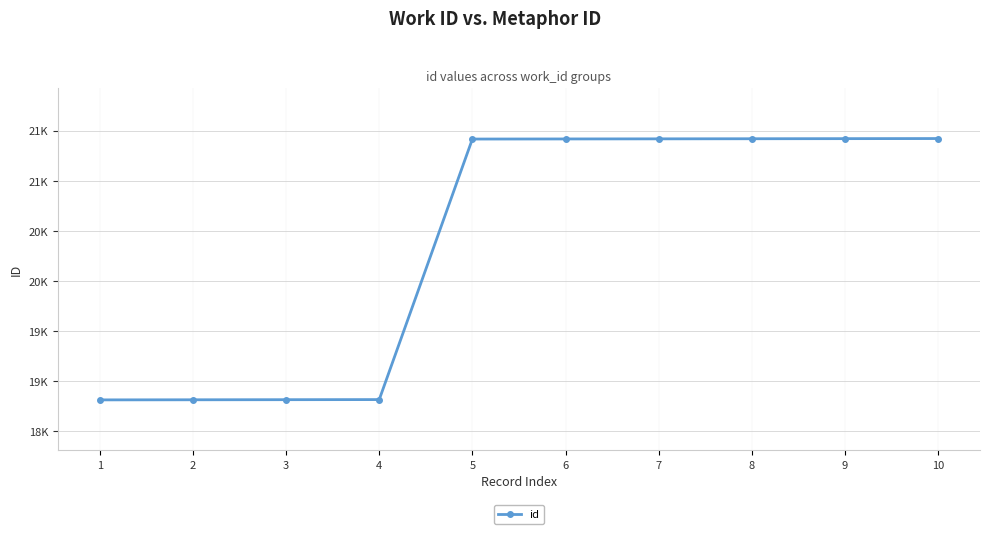

Is this an area chart (filled region under the line)?

No